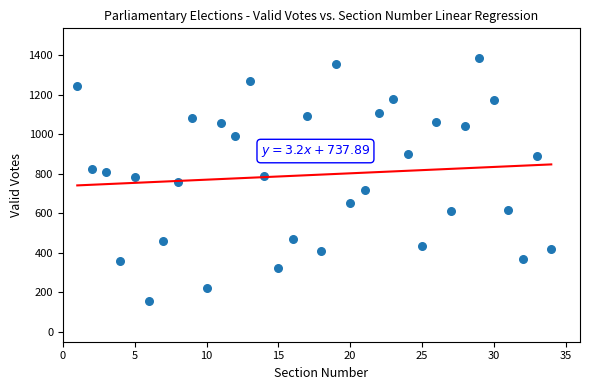

What is the range of X values (max minus min)?

33